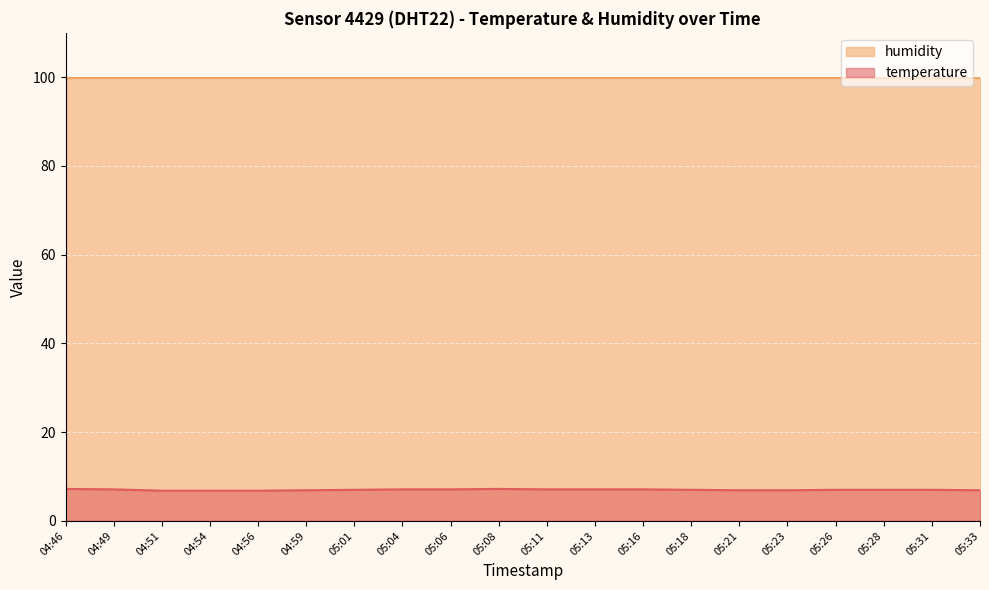

Where does the data first go above 7?

04:46